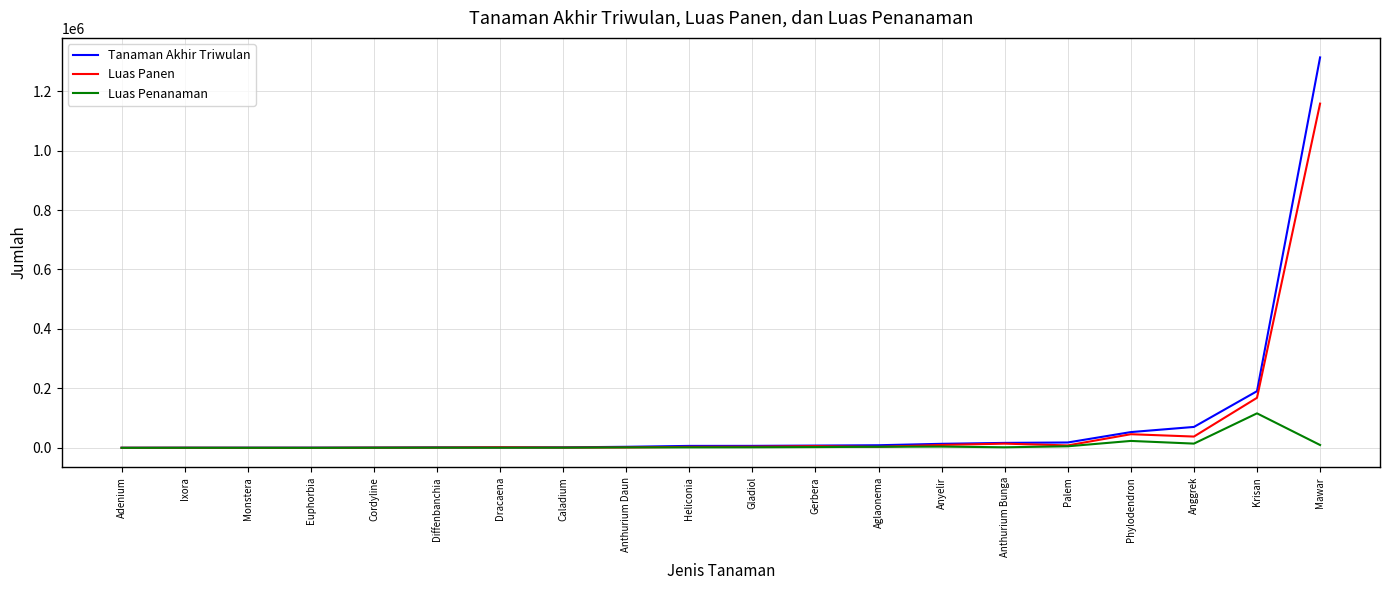

Which category has the highest value in the Luas Penanaman series?

Krisan